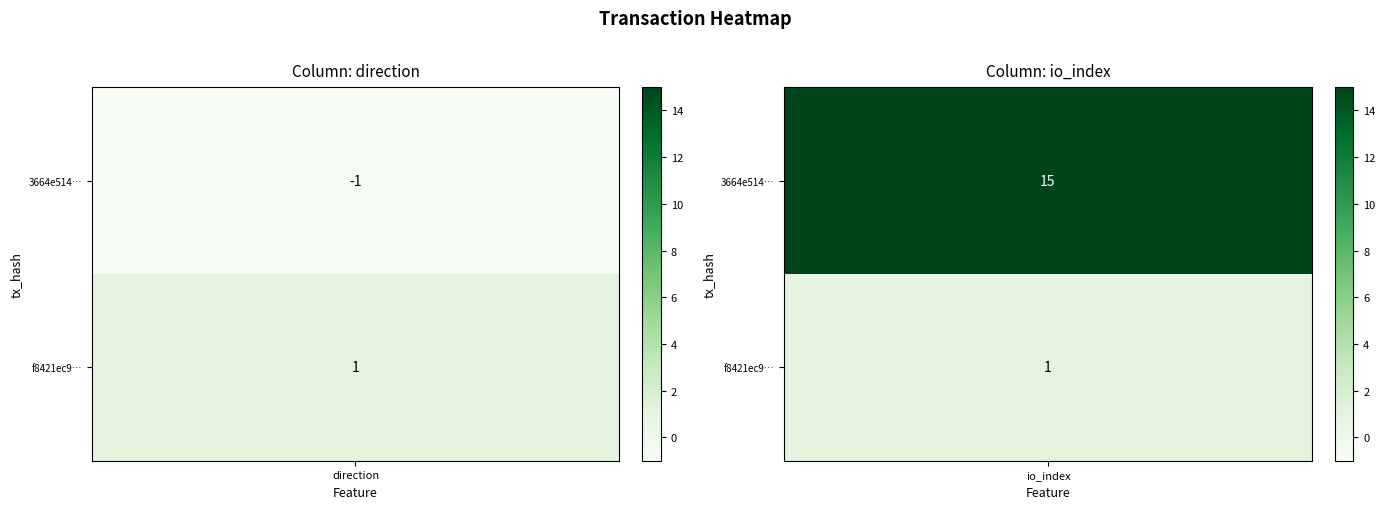

What is the minimum value for f8421ec9d89385de04317427ba597a91d466015?

1